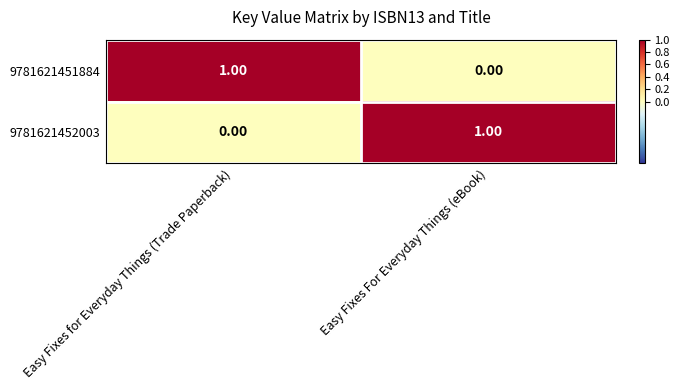

At how many categories does at least one series exceed 0?

2